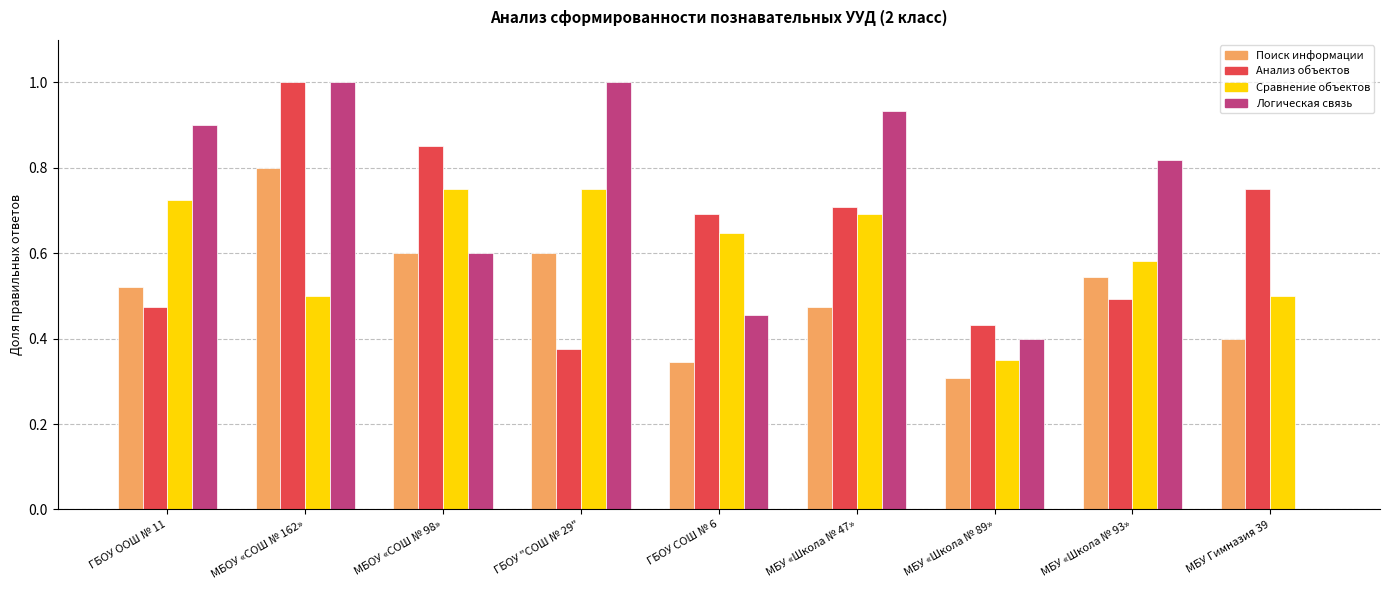

At which category is the sum across all series the highest?

МБОУ «СОШ № 162»